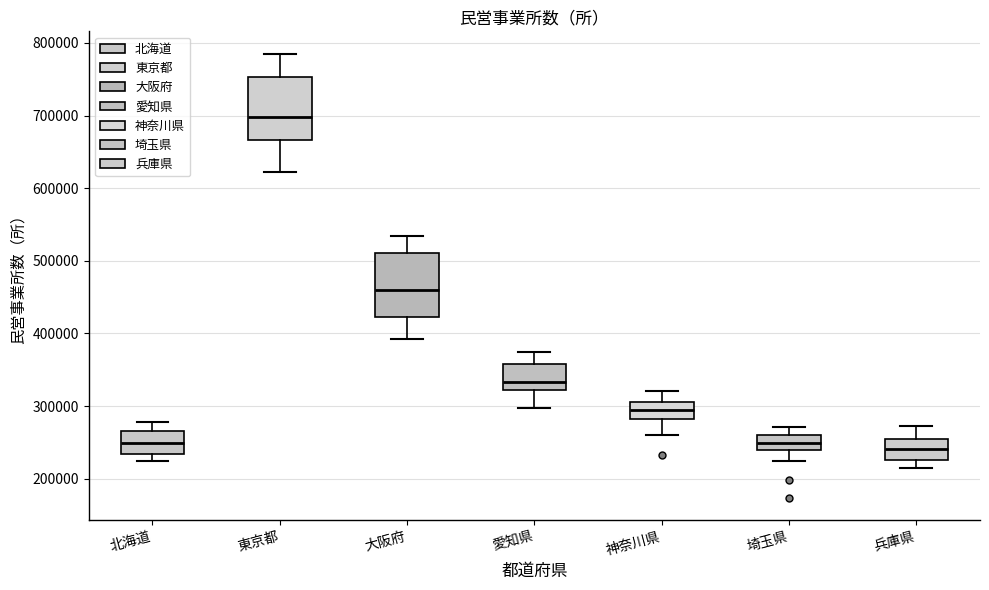

Where is the lower edge of the box for 愛知県 on the y-axis? The values are not printed on the chart, so give them approximately, as read against the axis.

320000